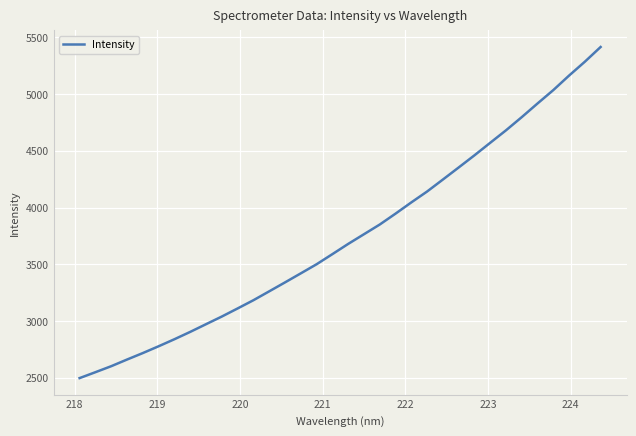

What is the difference between the maximum and minimum values?

2917.2